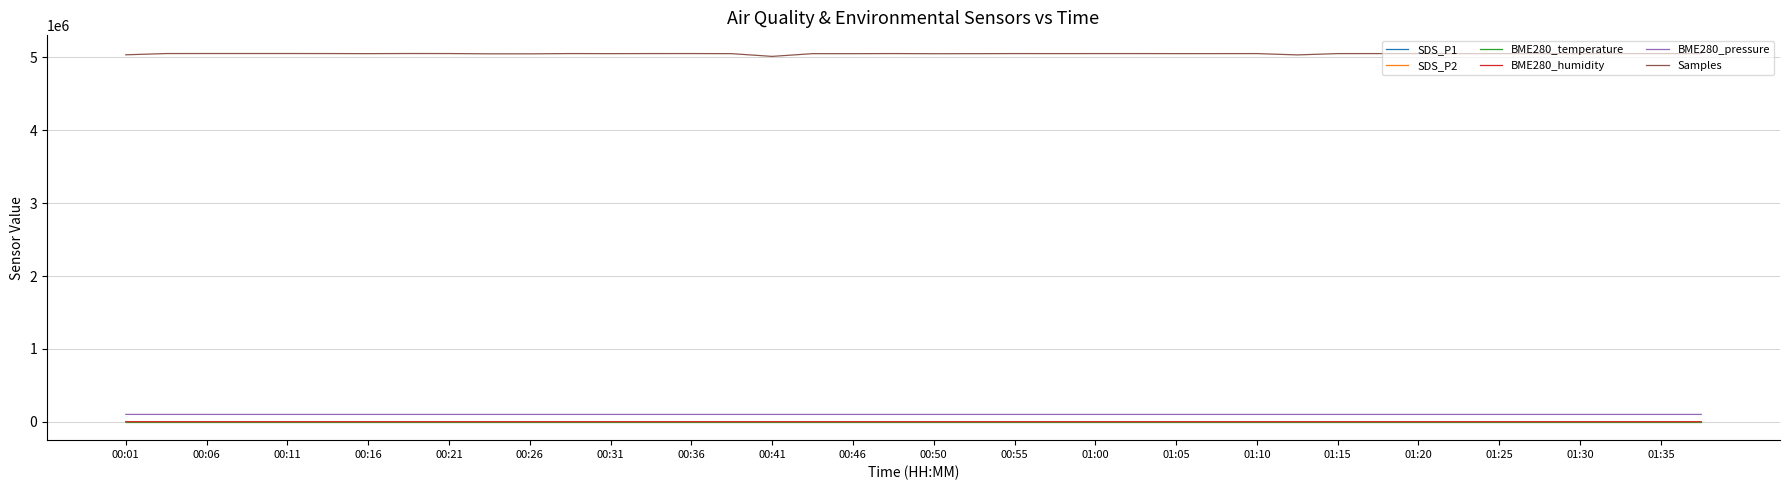

Which series has the largest total across all categories?

Samples